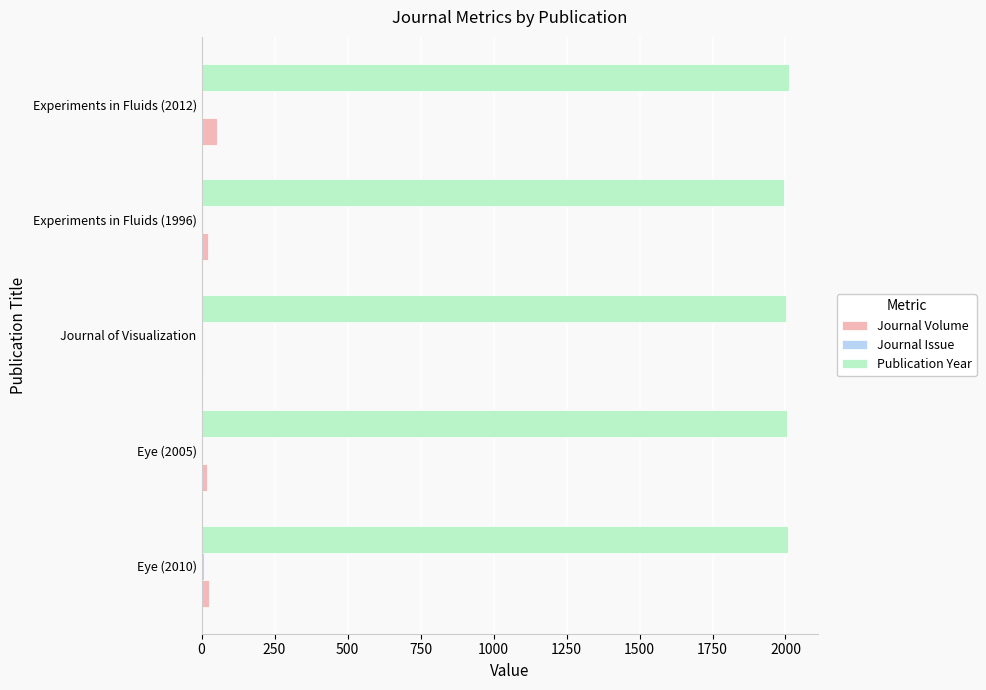

Is the value of Publication Year at Experiments in Fluids (1996) greater than the value of Journal Volume at Eye (2005)?

Yes